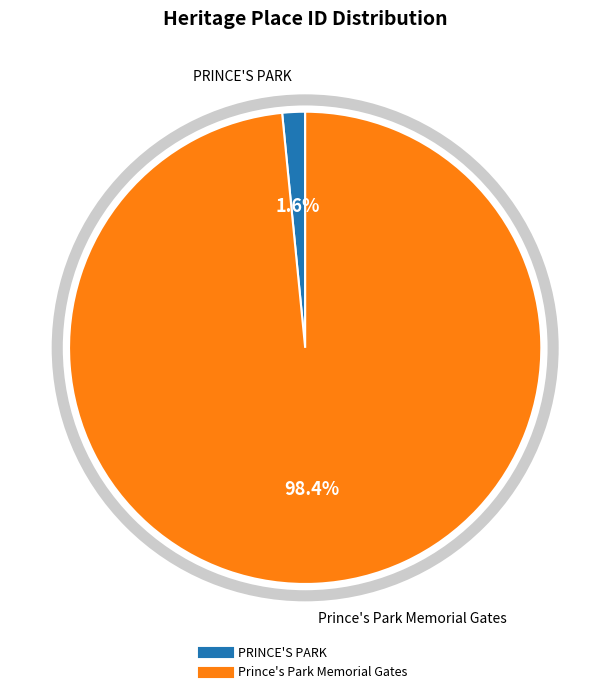

Rank the categories by value from lowest to highest.

PRINCE'S PARK, Prince's Park Memorial Gates